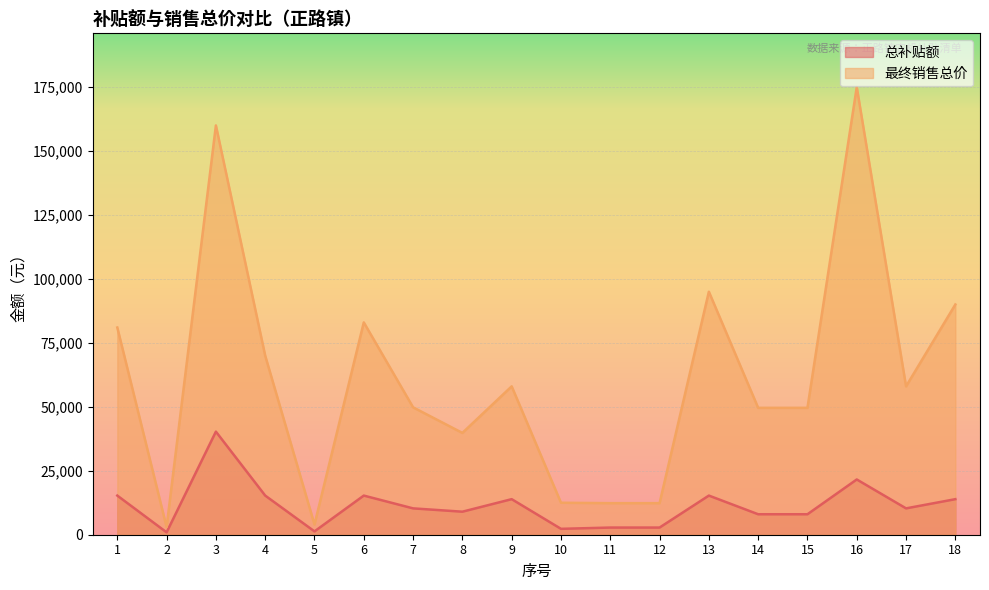

Is it true that 最终销售总价 equals 49600 at 14?

True